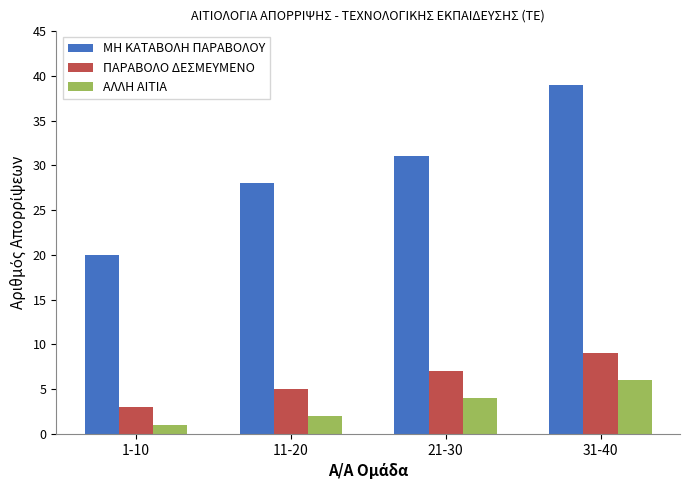

What is the average value of the ΜΗ ΚΑΤΑΒΟΛΗ ΠΑΡΑΒΟΛΟΥ series?

30